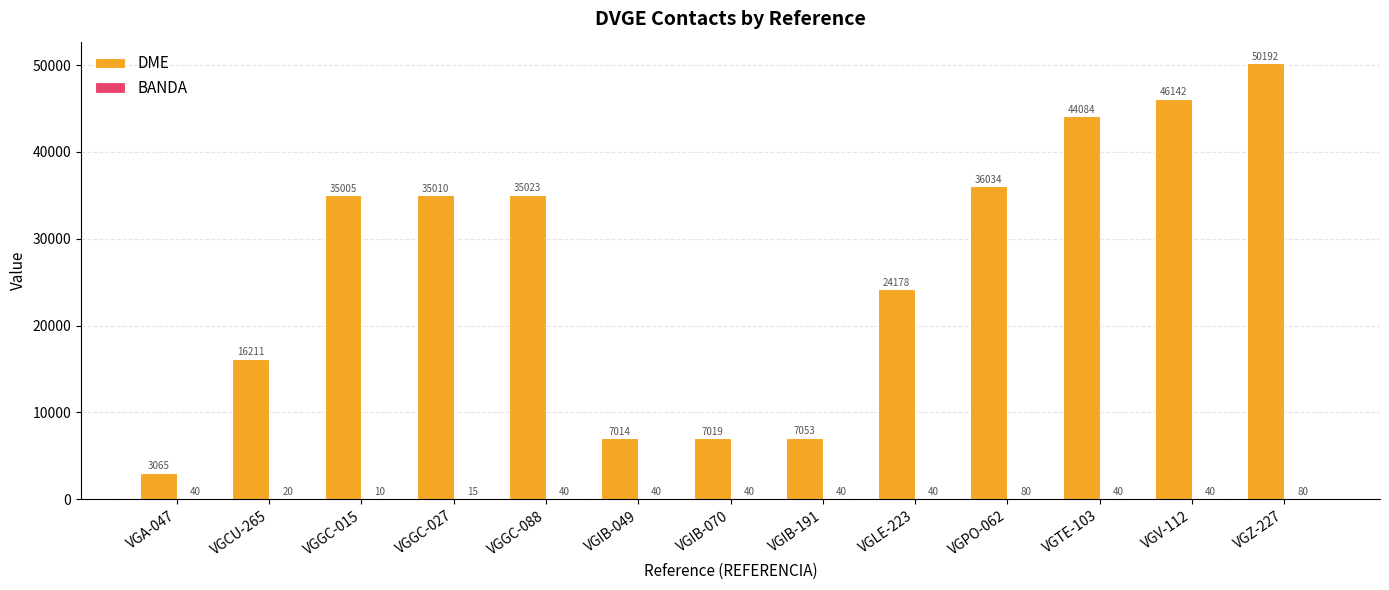

What is the sum of all DME values?

346030